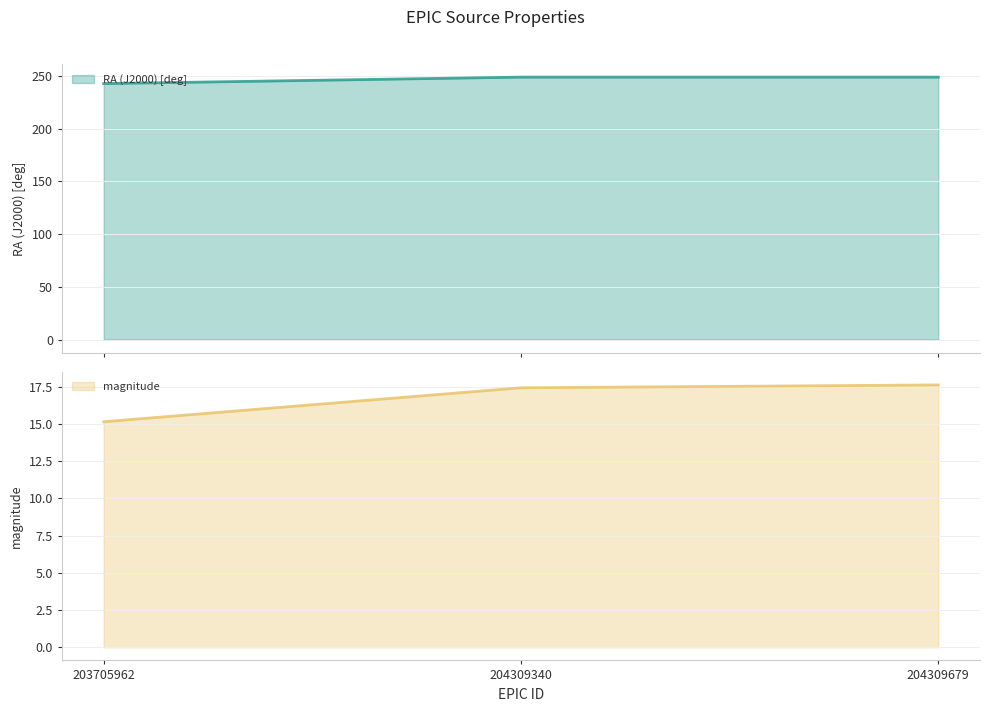

What is the sum of the magnitude values at 203705962 and 204309340?

32.6